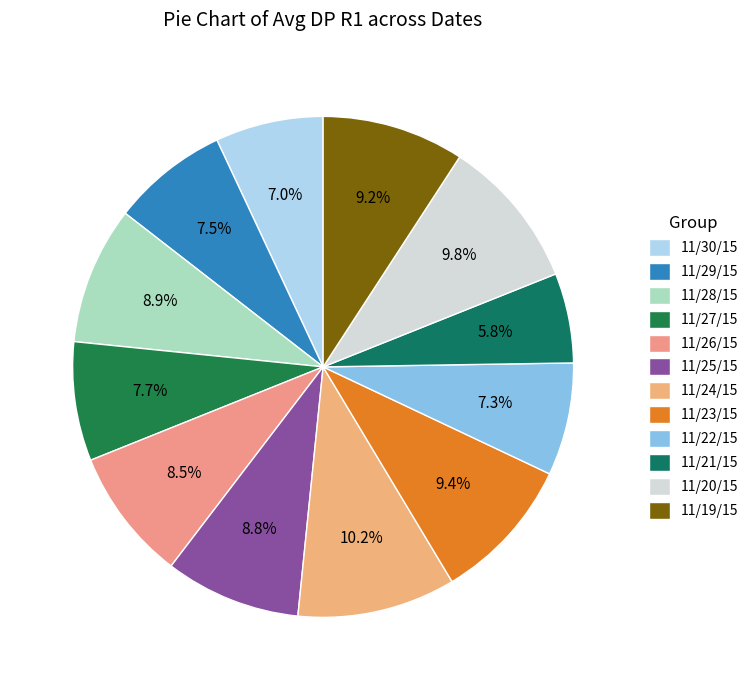

Does 11/24/15 represent more than half of the total?

No